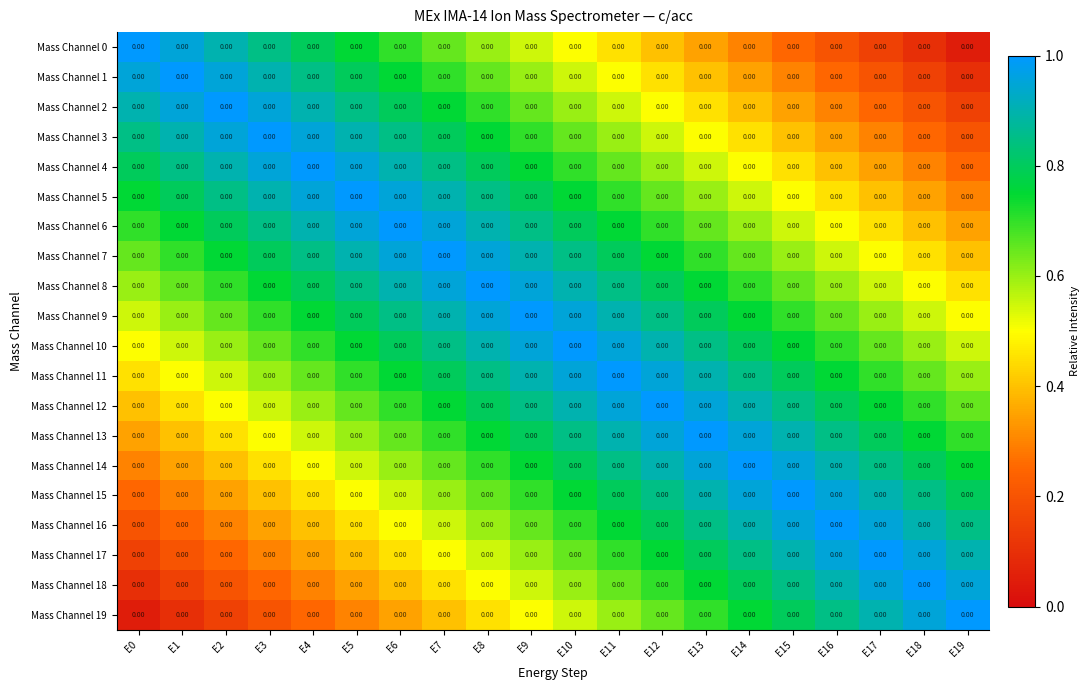

True or false: Mass Channel 19 has a value of 0.9 at E17.

True